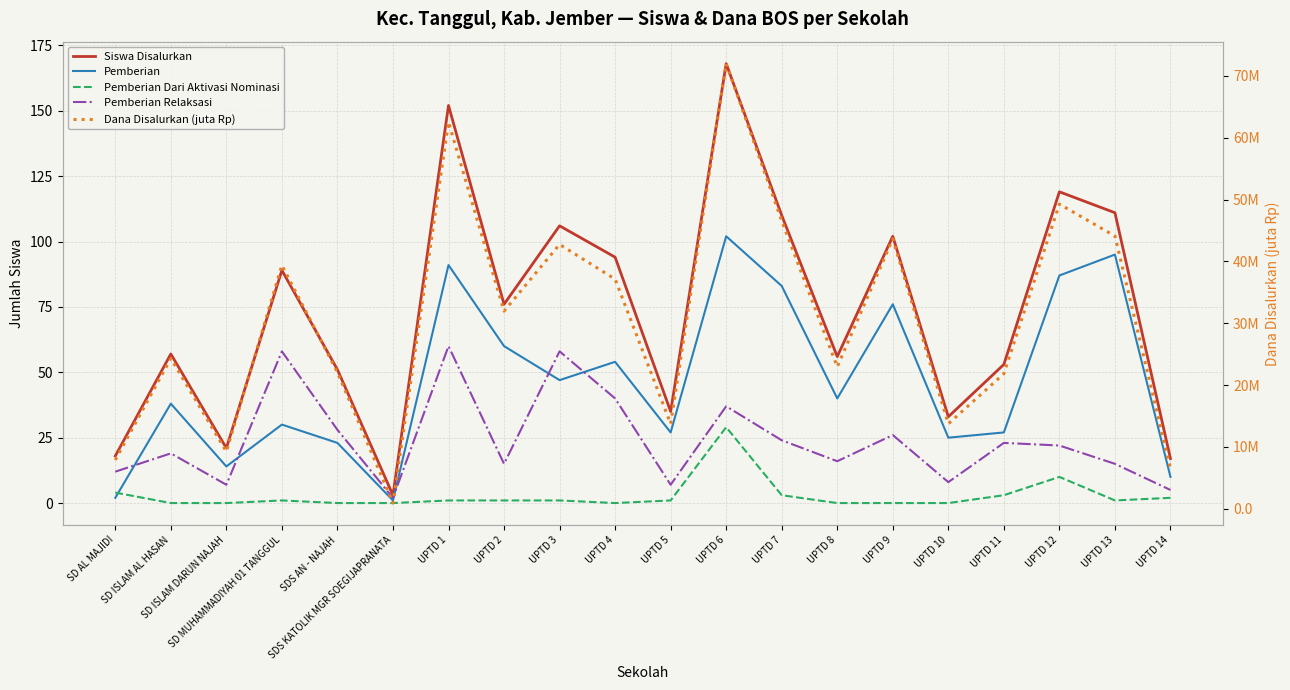

At which label does Pemberian Relaksasi first exceed 22?

SD MUHAMMADIYAH 01 TANGGUL